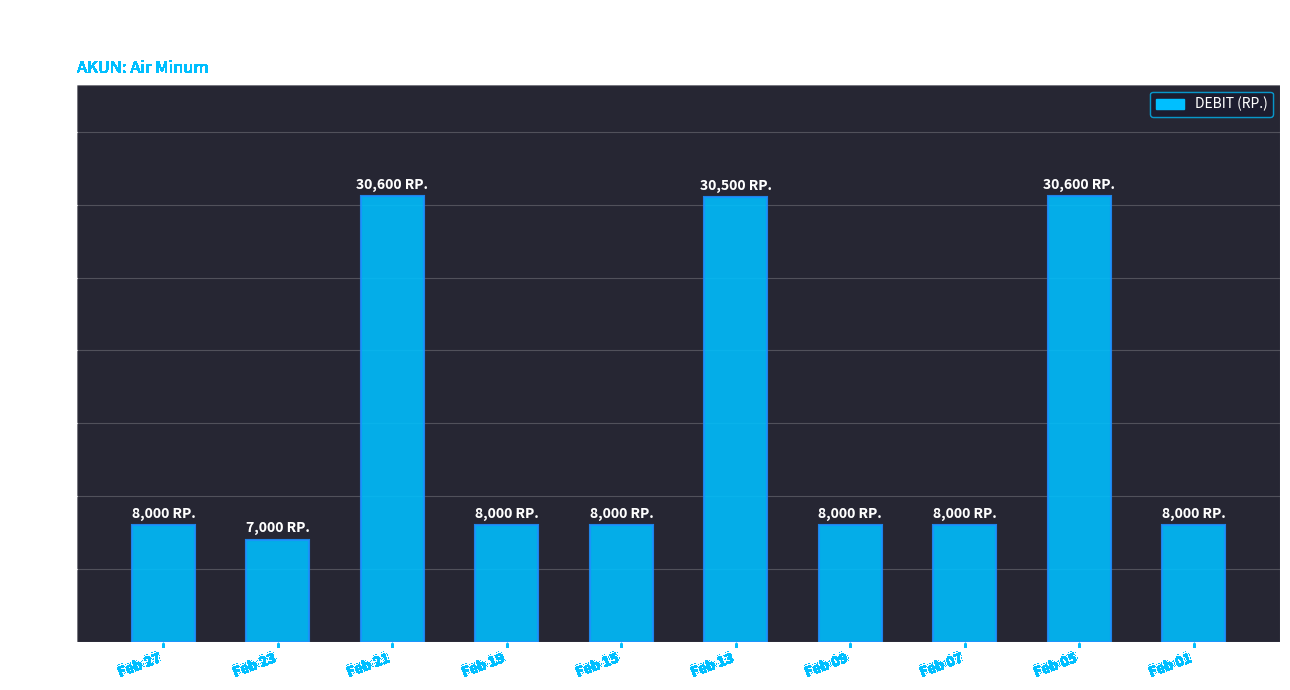

What is the average value?

14670